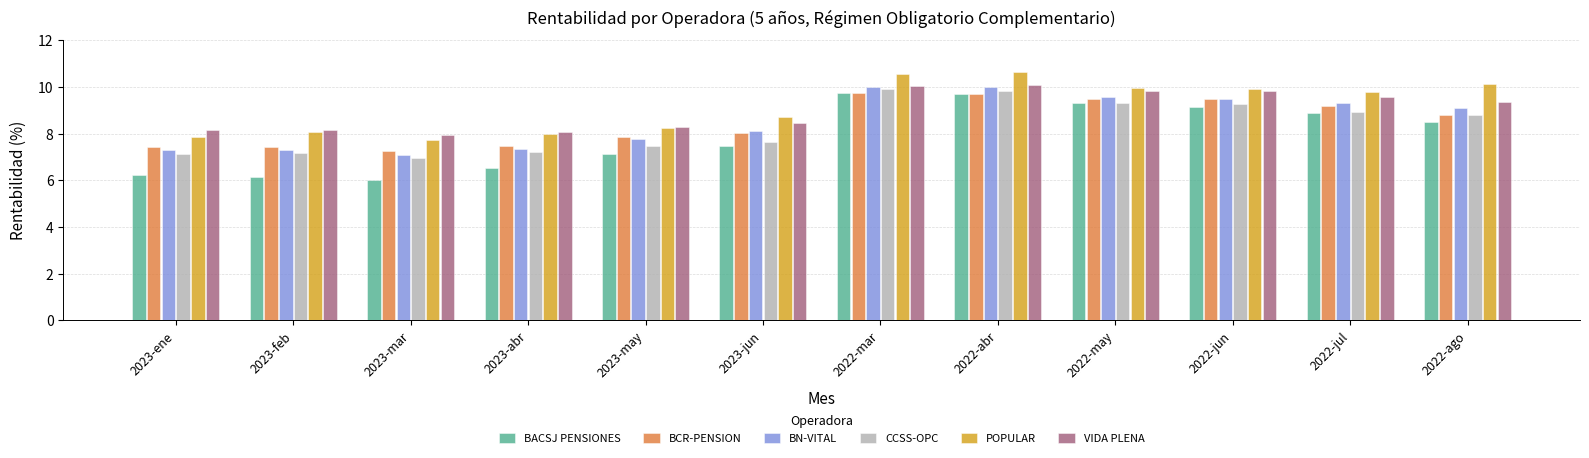

What is the maximum value shown in the chart?

10.7